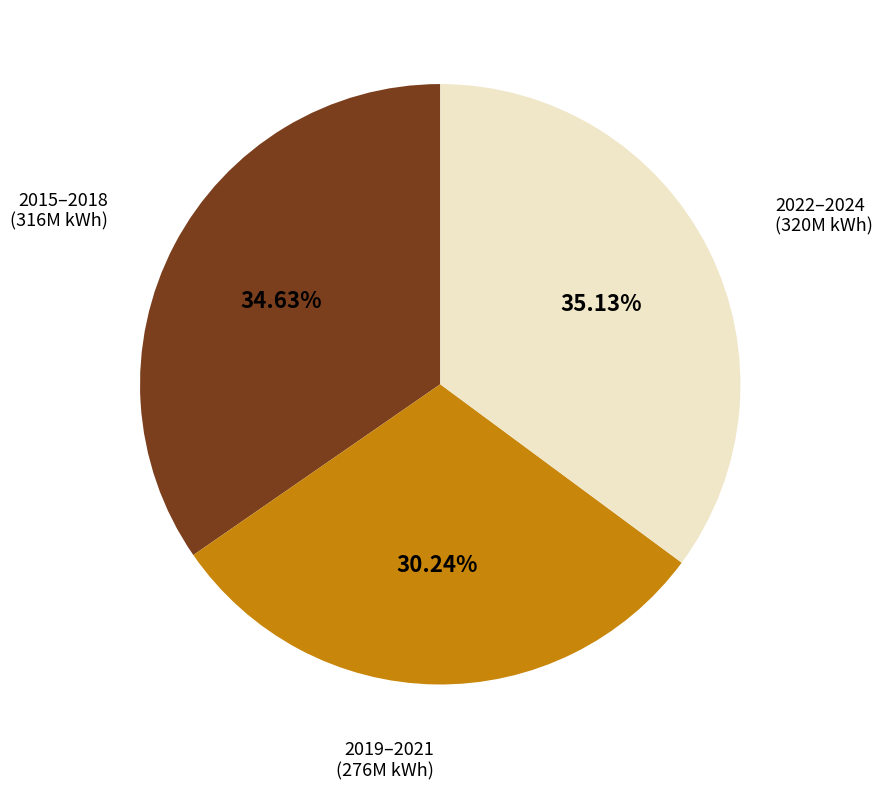

Combined, do 2015–2018 (316M kWh) and 2019–2021 (276M kWh) account for over 50%?

Yes